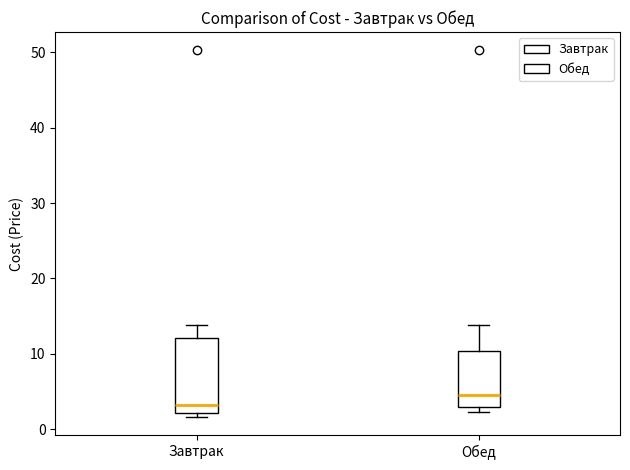

Reading left to right, transcribe this box plot: for each box, give where its median line is, the range the box spans, and where its two whiskers end, as read against the y-axis. The values are not printed on the chart, so give them approximately, as read against the axis.

Завтрак: median 3, box 2 to 12, whiskers 2 (just below the box's lower edge) to 14
Обед: median 5, box 3 to 10, whiskers 2 to 14